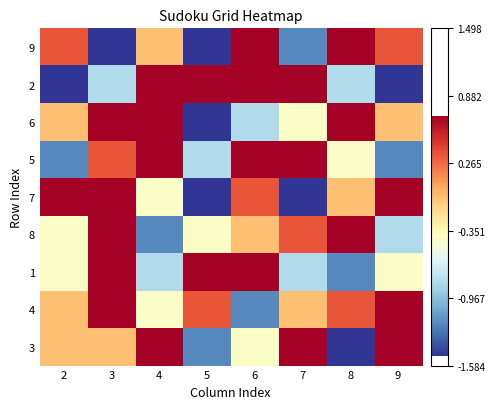

Rank the series by their maximum value, from highest to lowest.

9, 2, 6, 5, 8, 1, 3, 7, 4